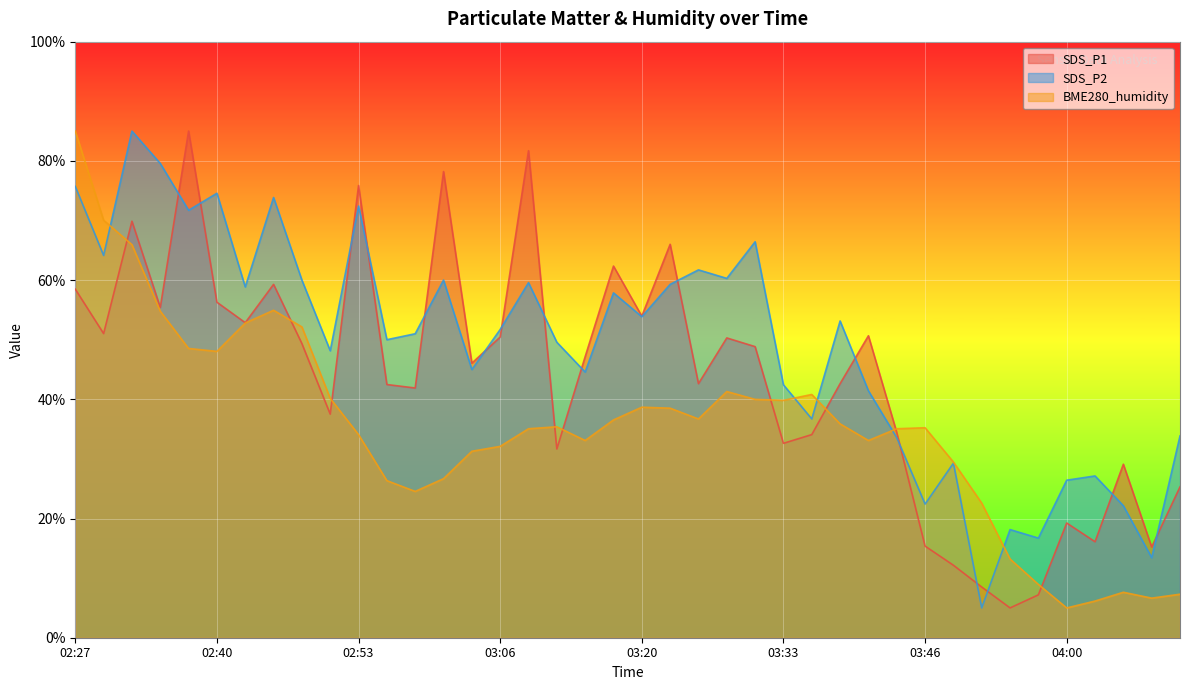

Between 02:30 and 02:50, which is larger?

02:30